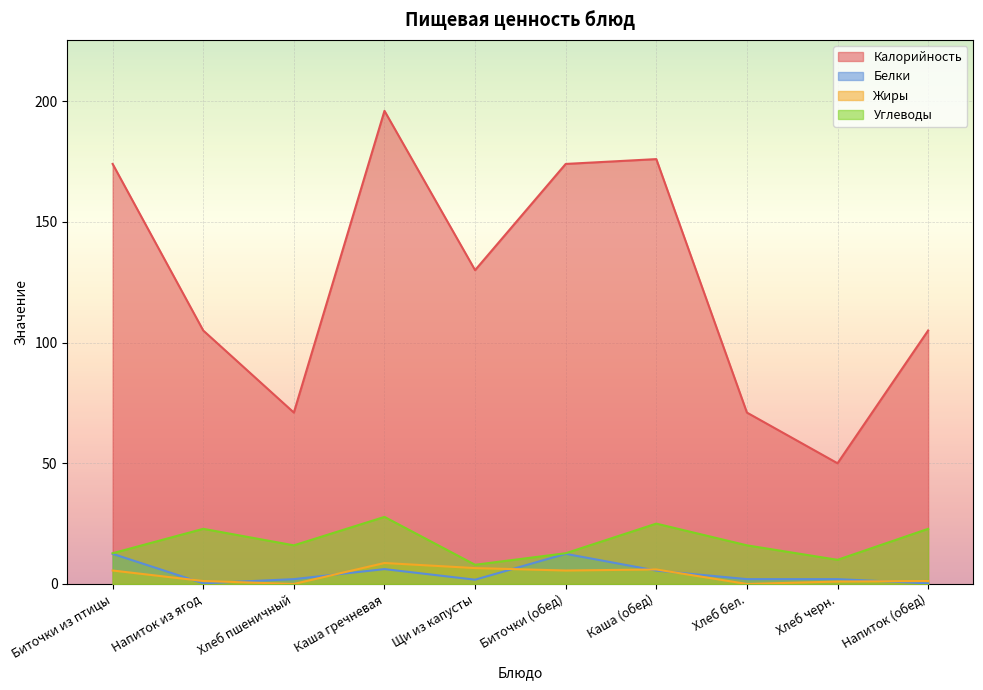

Reading left to right, list all the values displayed in this chart.

Калорийность: Биточки из птицы=174.0	Напиток из ягод=105.0	Хлеб пшеничный=71.0	Каша гречневая=196.0	Щи из капусты=130.0	Биточки (обед)=174.0	Каша (обед)=176.0	Хлеб бел.=71.0	Хлеб черн.=50.0	Напиток (обед)=105.0
Белки: Биточки из птицы=12.5	Напиток из ягод=0.3	Хлеб пшеничный=2.0	Каша гречневая=6.2	Щи из капусты=1.8	Биточки (обед)=12.5	Каша (обед)=5.5	Хлеб бел.=2.0	Хлеб черн.=2.0	Напиток (обед)=0.3
Жиры: Биточки из птицы=5.6	Напиток из ягод=1.2	Хлеб пшеничный=0.0	Каша гречневая=8.7	Щи из капусты=6.6	Биточки (обед)=5.6	Каша (обед)=6.0	Хлеб бел.=0.0	Хлеб черн.=1.0	Напиток (обед)=1.2
Углеводы: Биточки из птицы=12.7	Напиток из ягод=22.8	Хлеб пшеничный=16.0	Каша гречневая=27.8	Щи из капусты=8.0	Биточки (обед)=12.7	Каша (обед)=25.0	Хлеб бел.=16.0	Хлеб черн.=10.0	Напиток (обед)=22.8